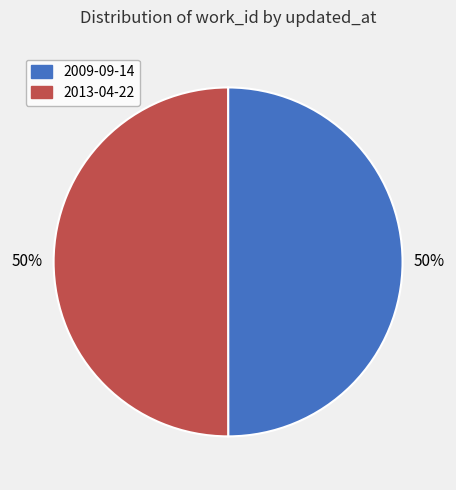

How many segments does this pie chart have?

2